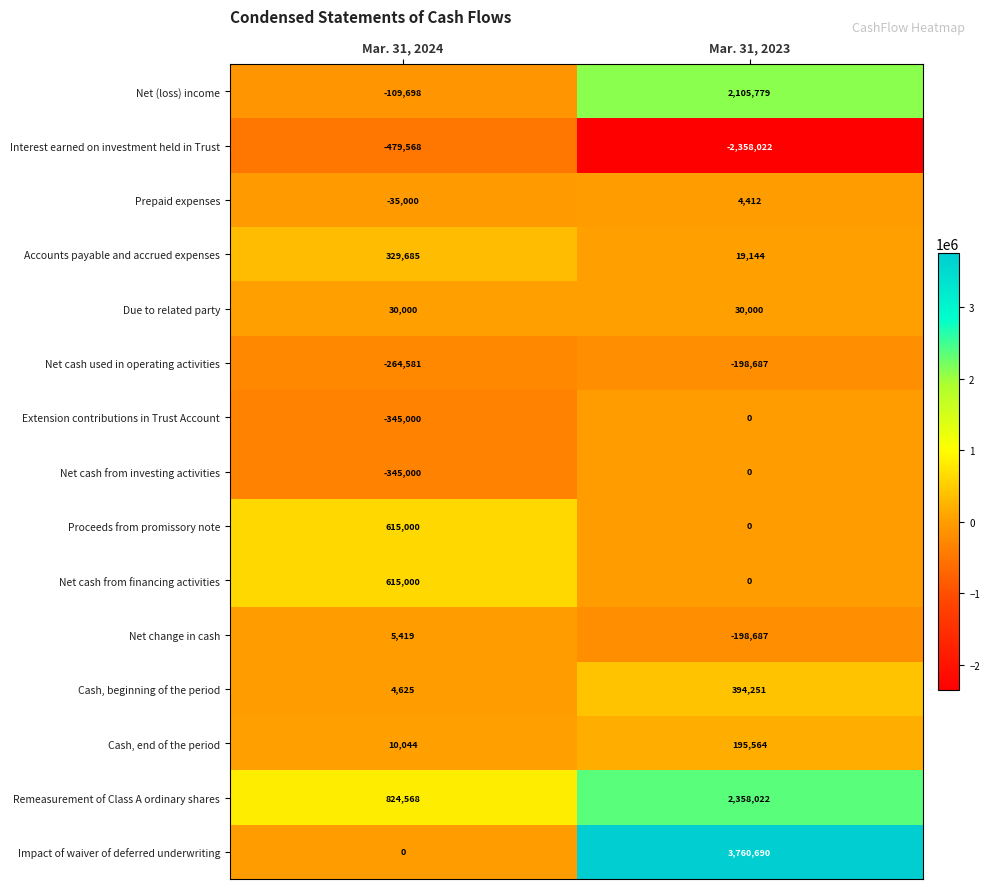

What value does the Cash, beginning of the period series have at Mar. 31, 2024?

4625